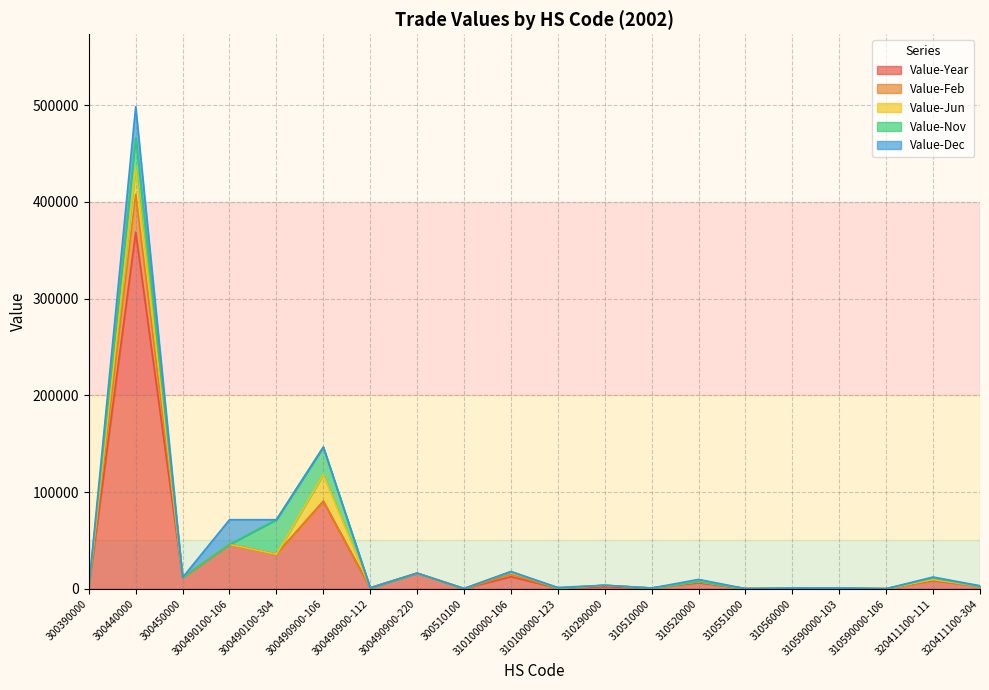

True or false: Value-Year has a value of 588 at 300390000.

False